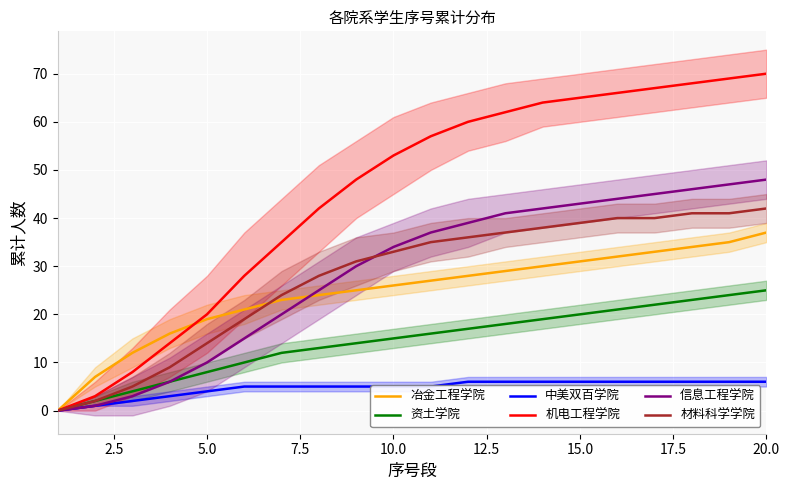

What is the maximum value for 中美双百学院?

6